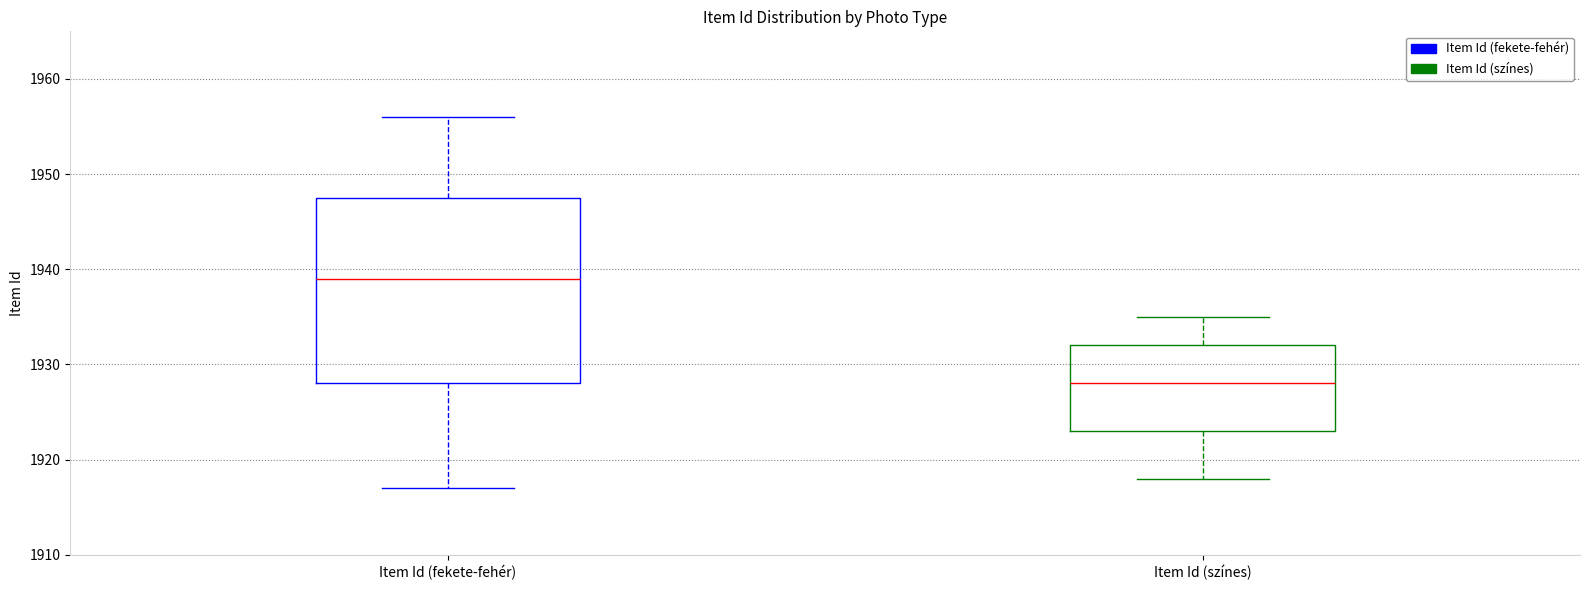

Reading left to right, read every box against the y-axis: the position of its median line, the range the box covers, and the ends of its whiskers. The values are not printed on the chart, so give them approximately, as read against the axis.

Item Id (fekete-fehér): median 1939, box 1928 to 1948, whiskers 1917 to 1956
Item Id (színes): median 1928, box 1923 to 1932, whiskers 1918 to 1935